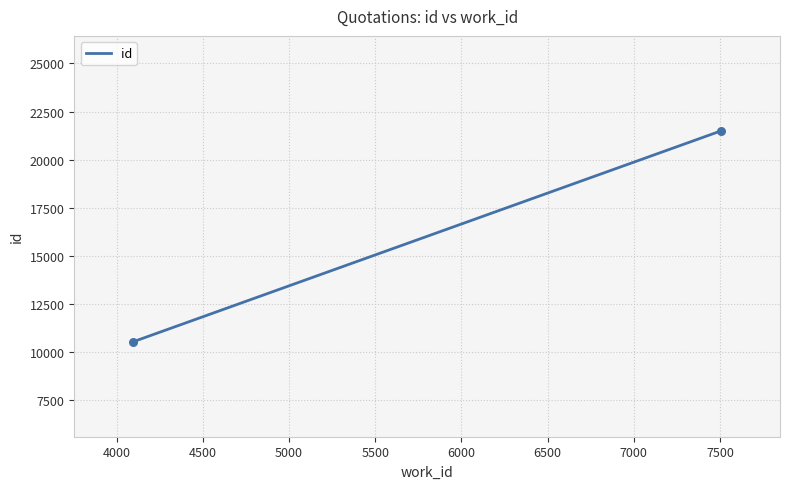

What is the maximum value shown in the chart?

21500.0